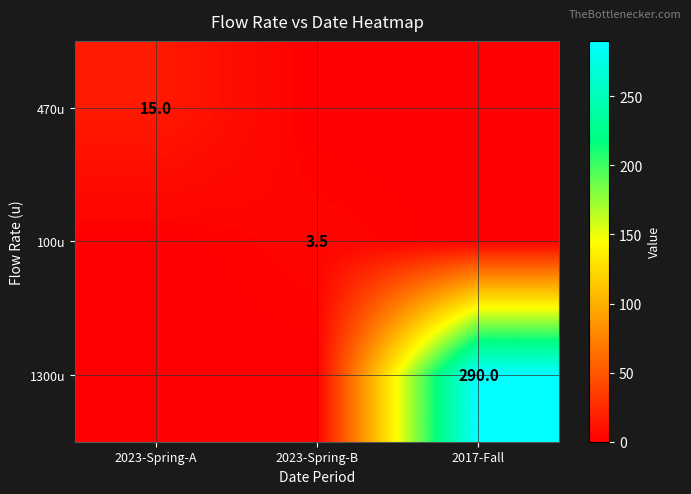

True or false: 100u has a value of 5.0 at 2023-Spring-B.

False